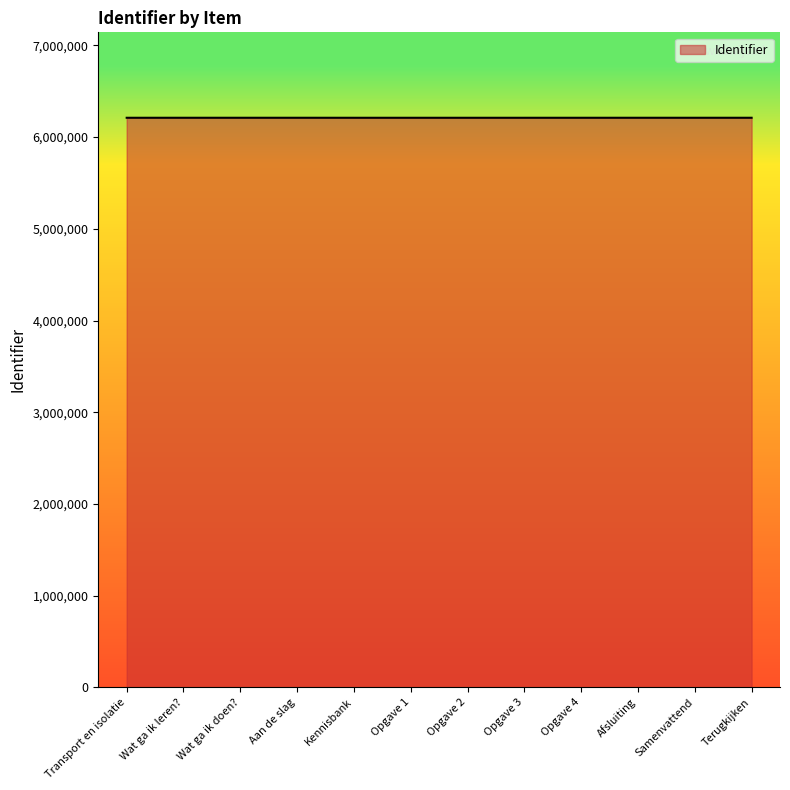

Is it true that the value at Afsluiting is 6211250?

True